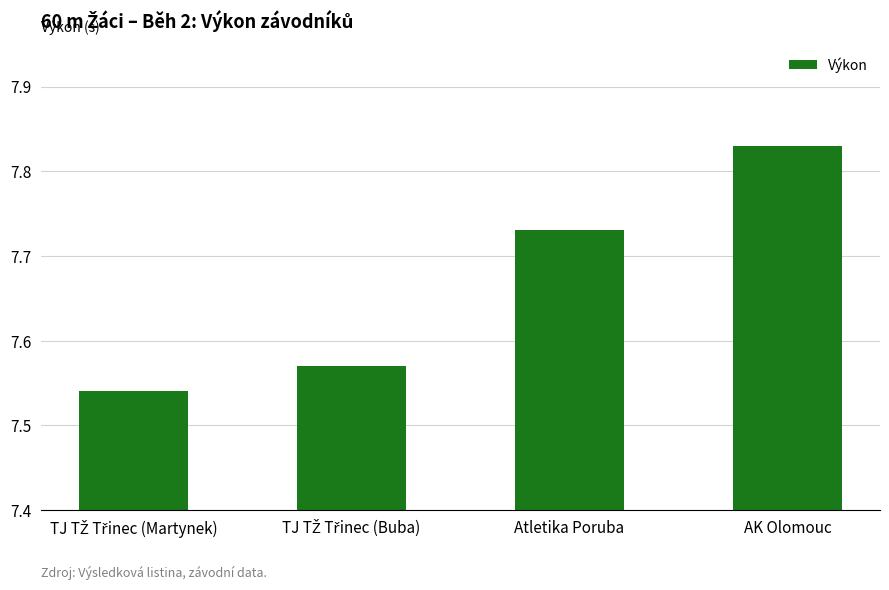

What is the sum of all values?

30.7